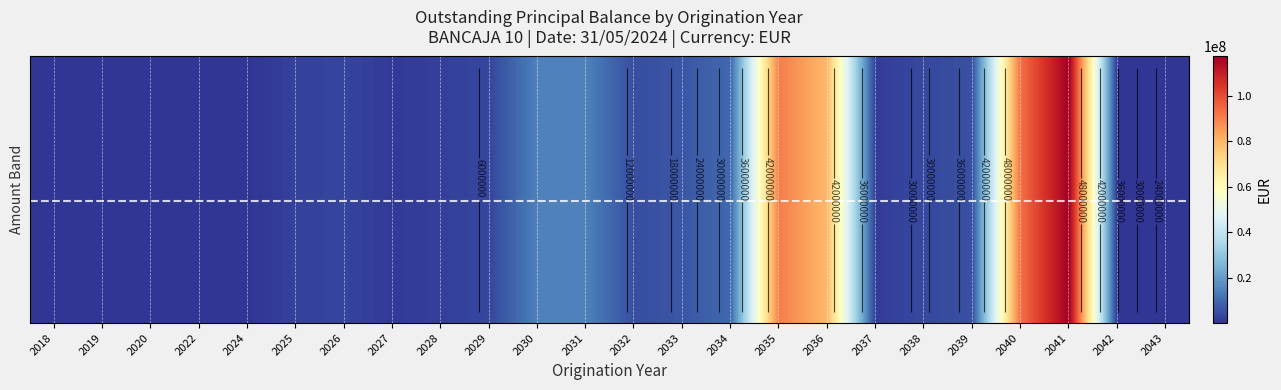

How many categories are shown in the chart?

24